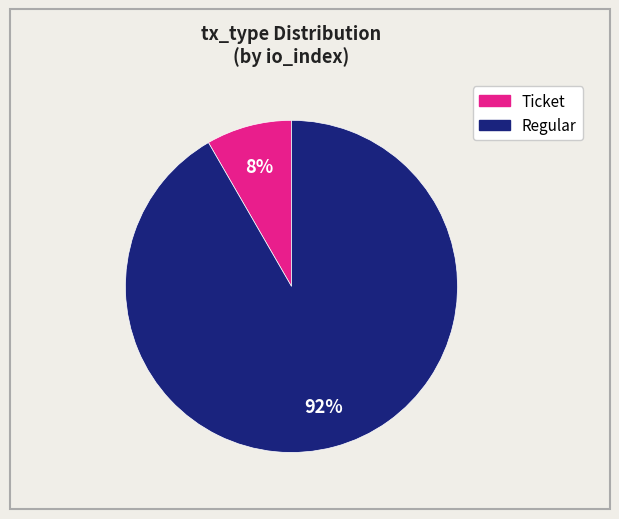

Count the number of slices in the pie.

2